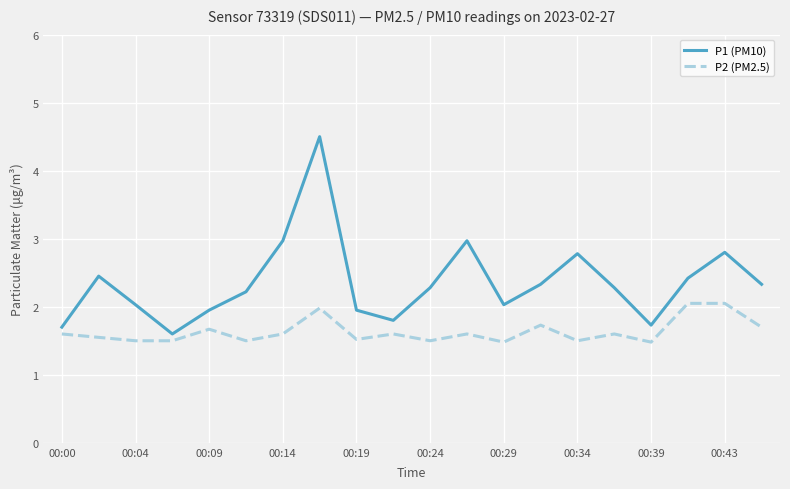

What is the maximum value shown in the chart?

4.5